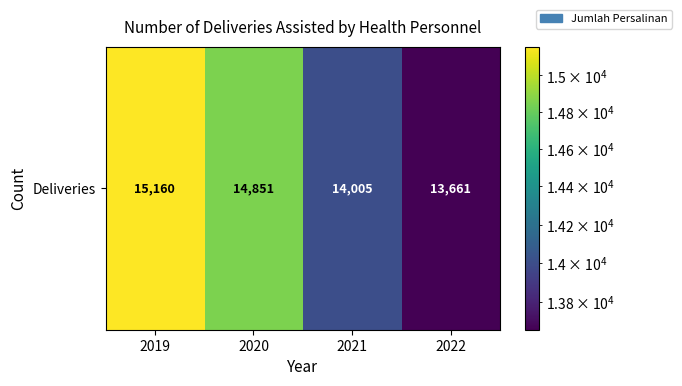

Rank the categories by value from lowest to highest.

2022, 2021, 2020, 2019